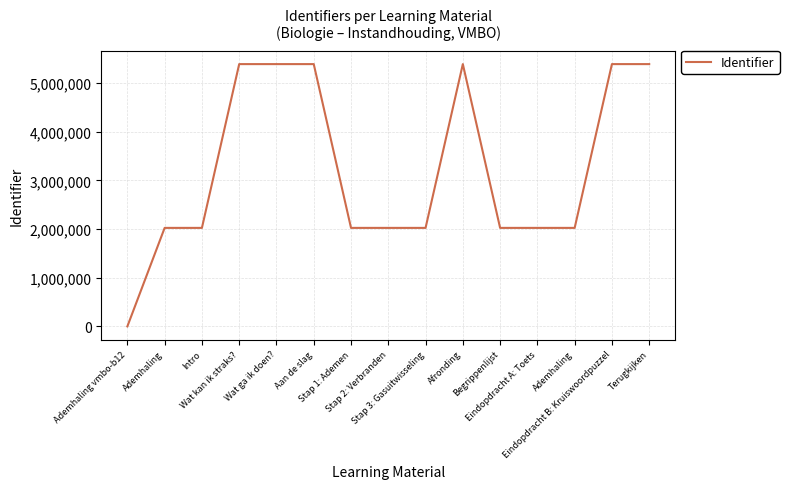

How many lines are shown in the chart?

1